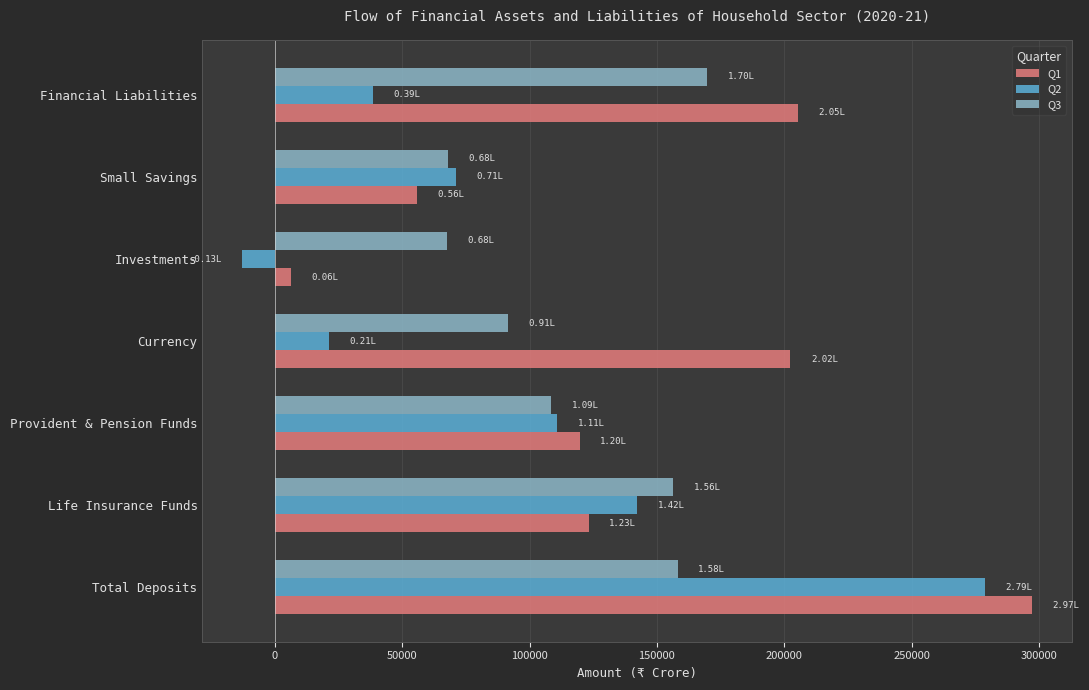

What is the maximum value for Q2?

278631.7